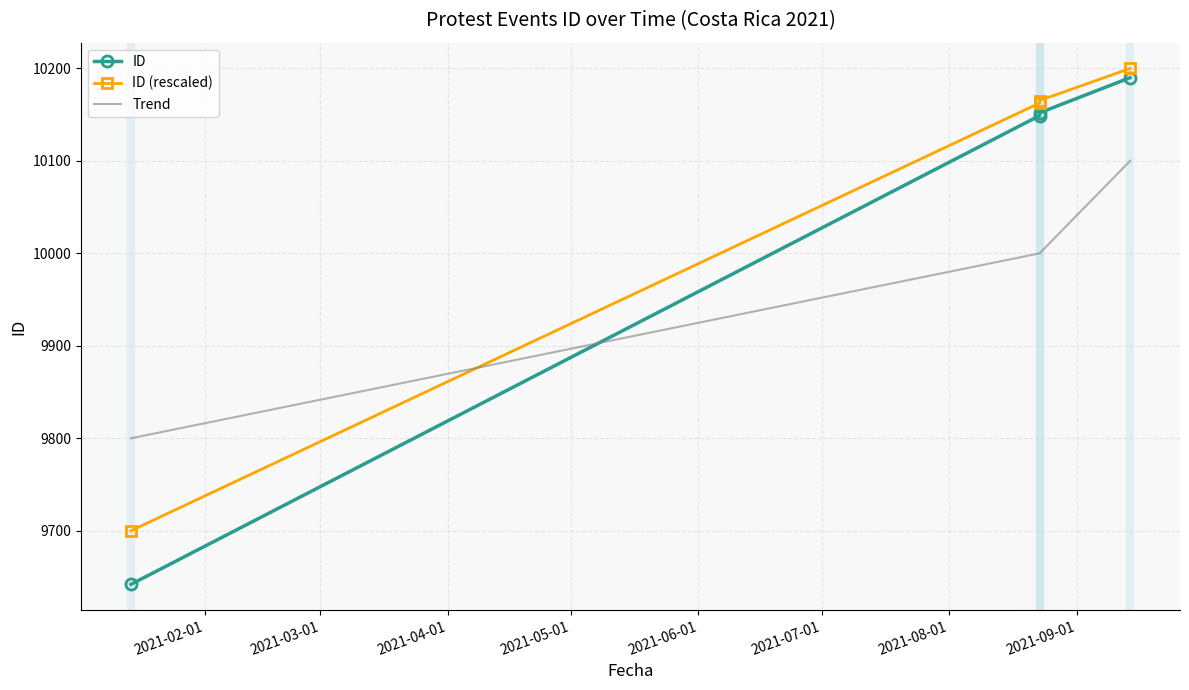

Which series has the largest total across all categories?

ID (rescaled)